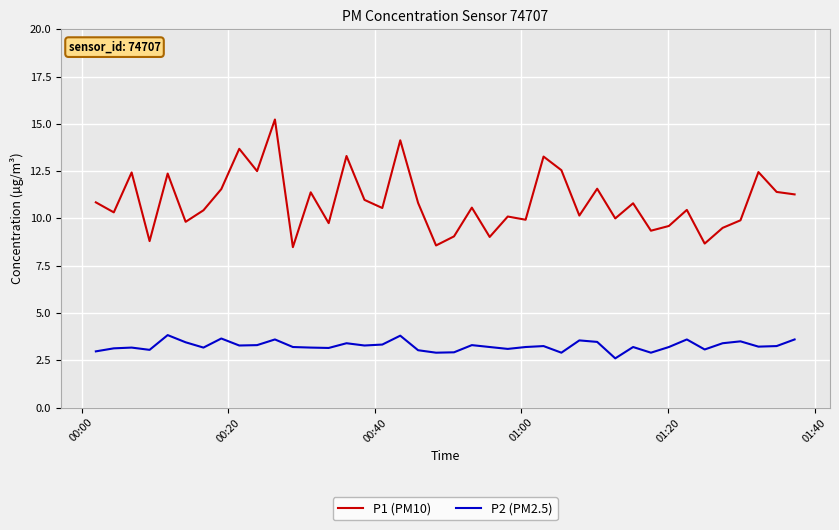

What is the highest value of the P2 (PM2.5) series?

3.8